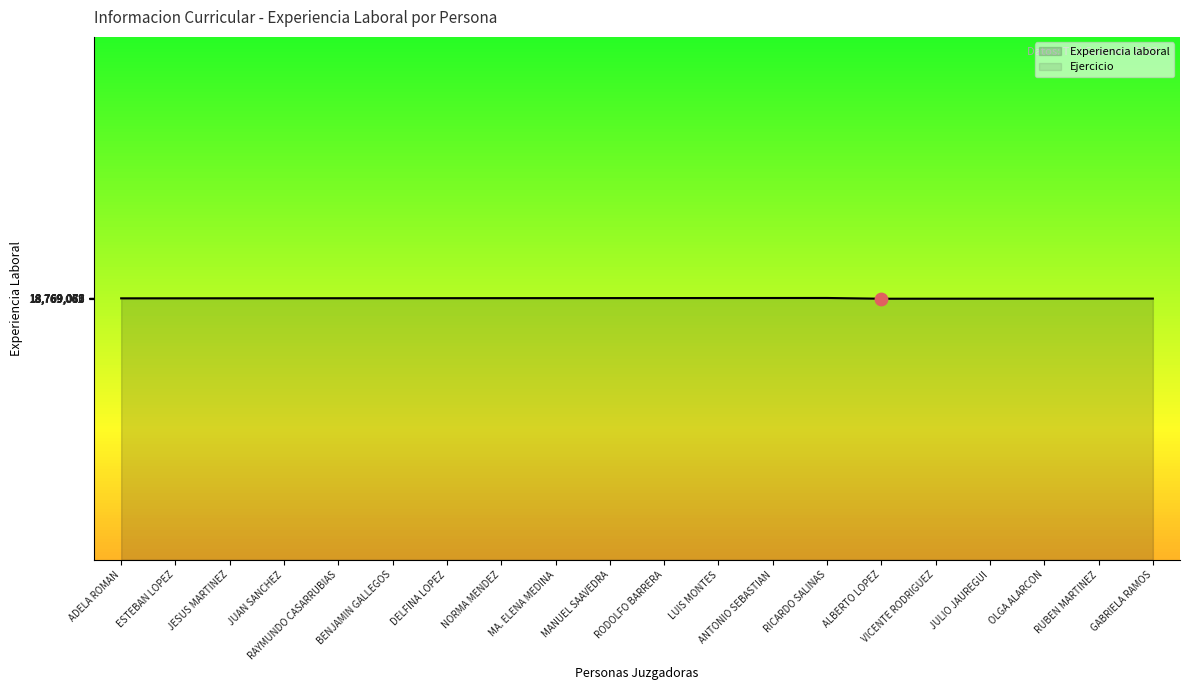

What is the change in value from ADELA ROMAN to ESTEBAN LOPEZ?

+1